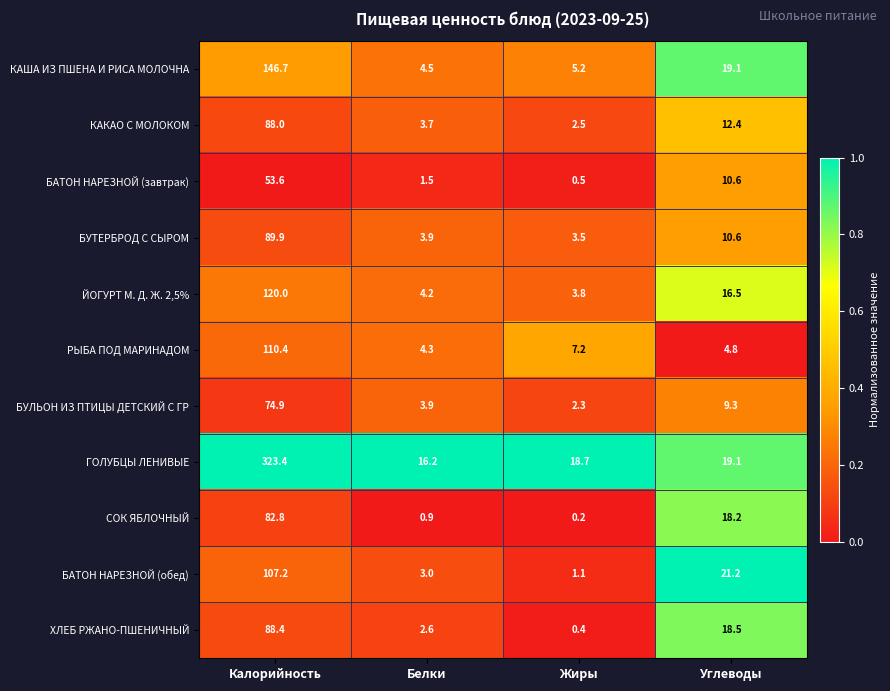

What is the difference between the maximum and minimum values in the БАТОН НАРЕЗНОЙ (завтрак) series?

53.1